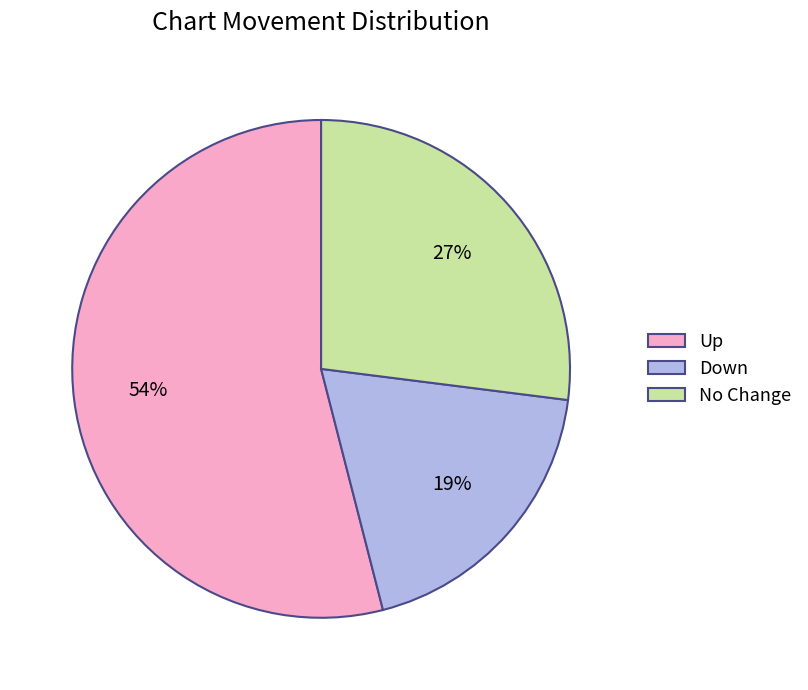

Which category has the biggest portion of the pie?

Up